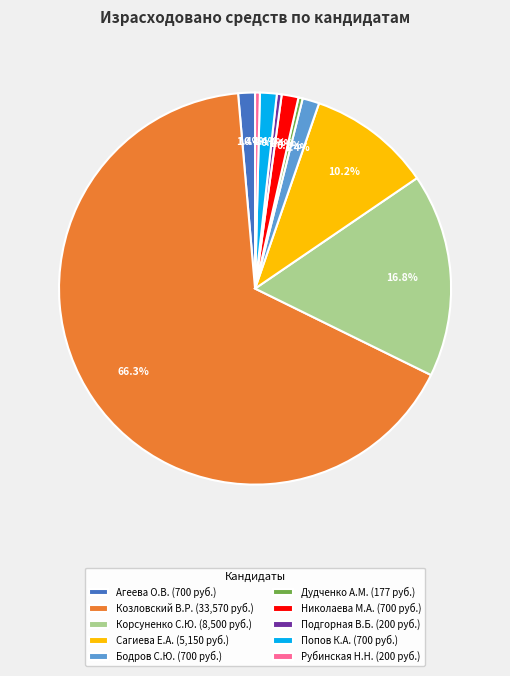

Is there a majority slice in this chart?

Yes